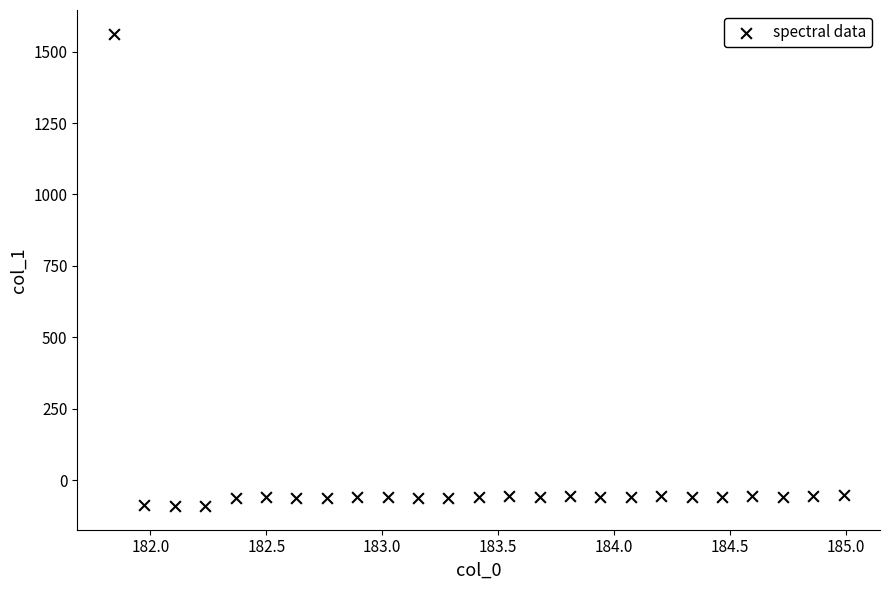

What is the range of Y values (max minus min)?

1653.1